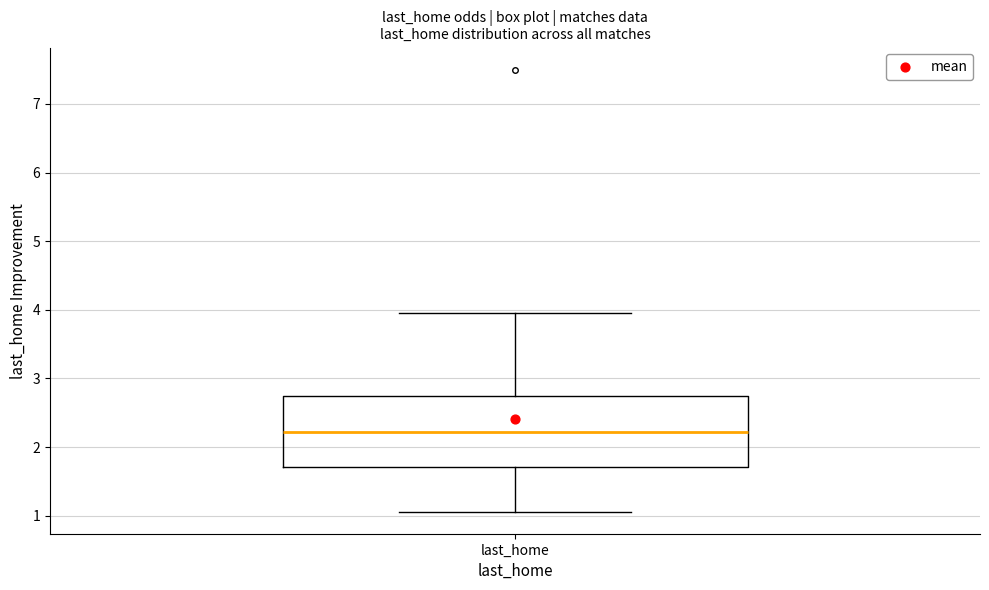

Read this box plot against the y-axis: the position of the median line, the range covered by the box, and the ends of both whiskers. The values are not printed on the chart, so give them approximately, as read against the axis.

median 2.2, box 1.7 to 2.7, whiskers 1.1 to 4.0